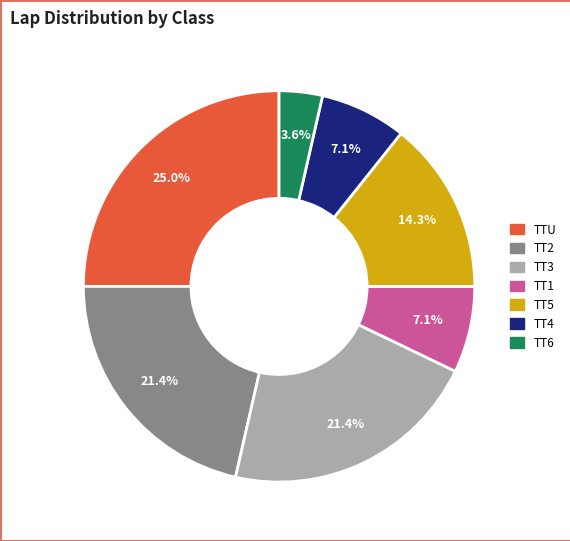

How many segments does this pie chart have?

7